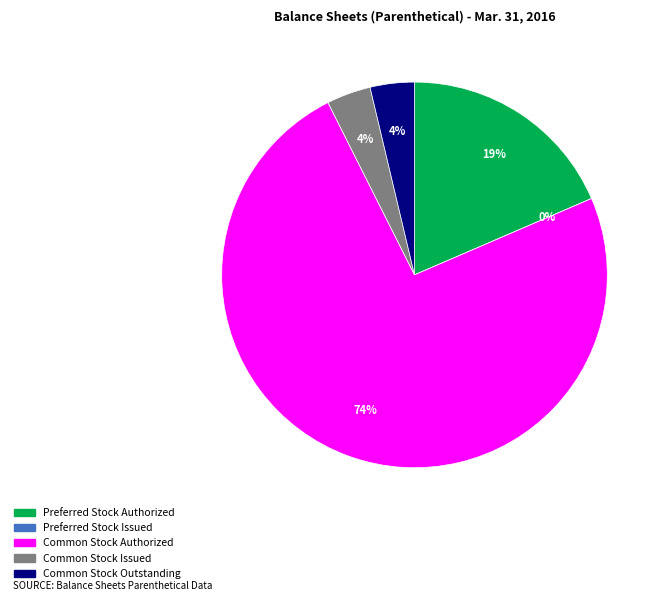

Does any single category account for the majority?

Yes